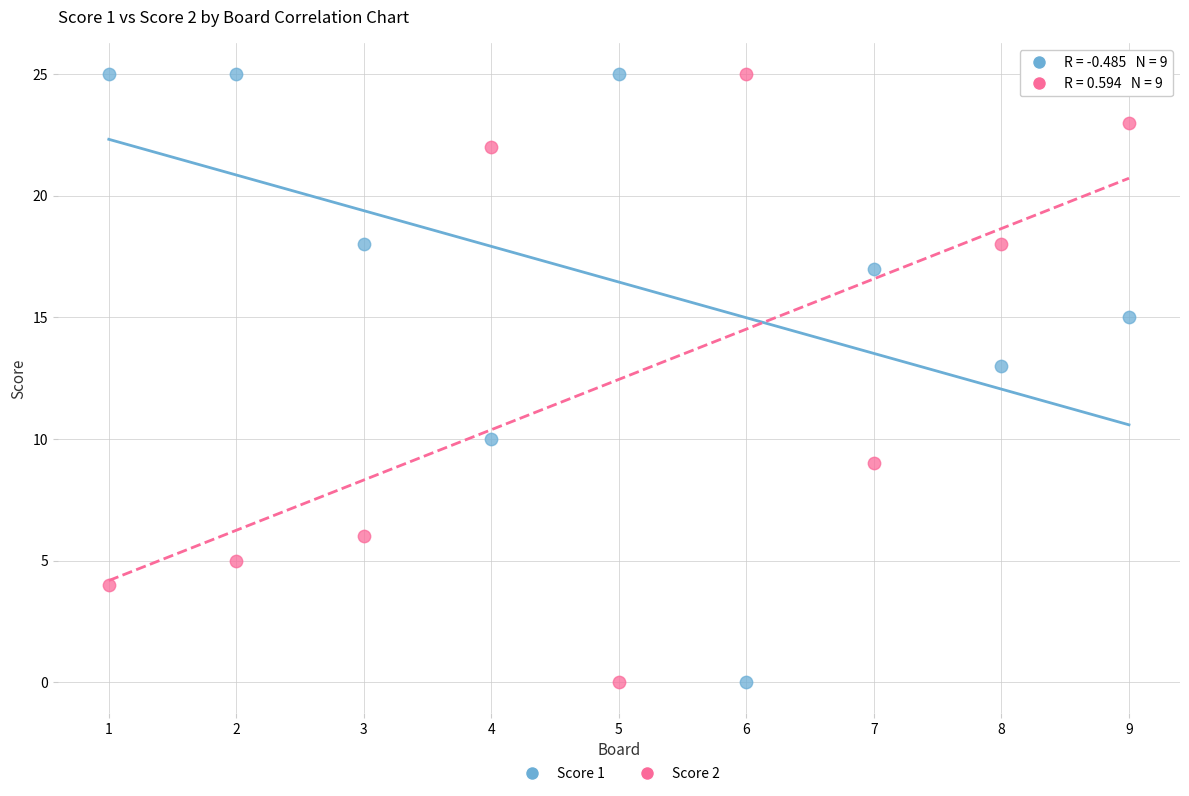

What is the X range (max minus min) for the scatter plot?

8